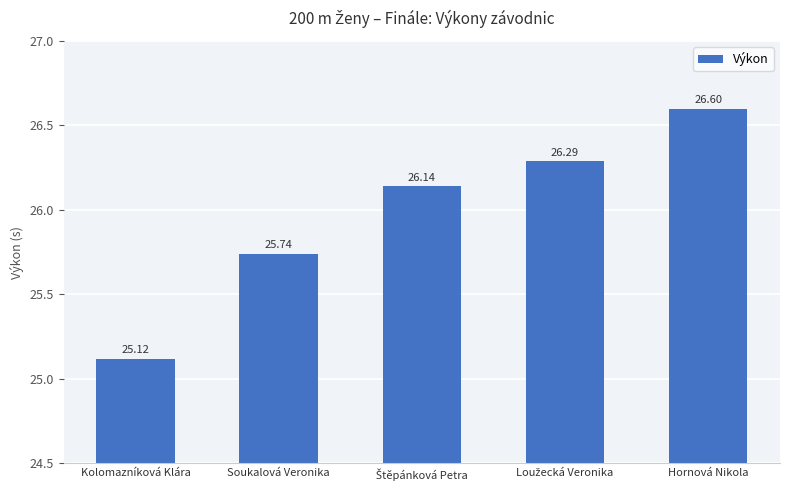

Which has a higher value, Hornová Nikola or Kolomazníková Klára?

Hornová Nikola